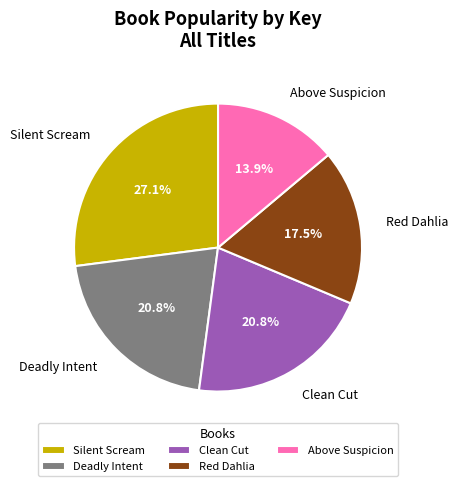

True or false: Deadly Intent accounts for 9% of the total.

False